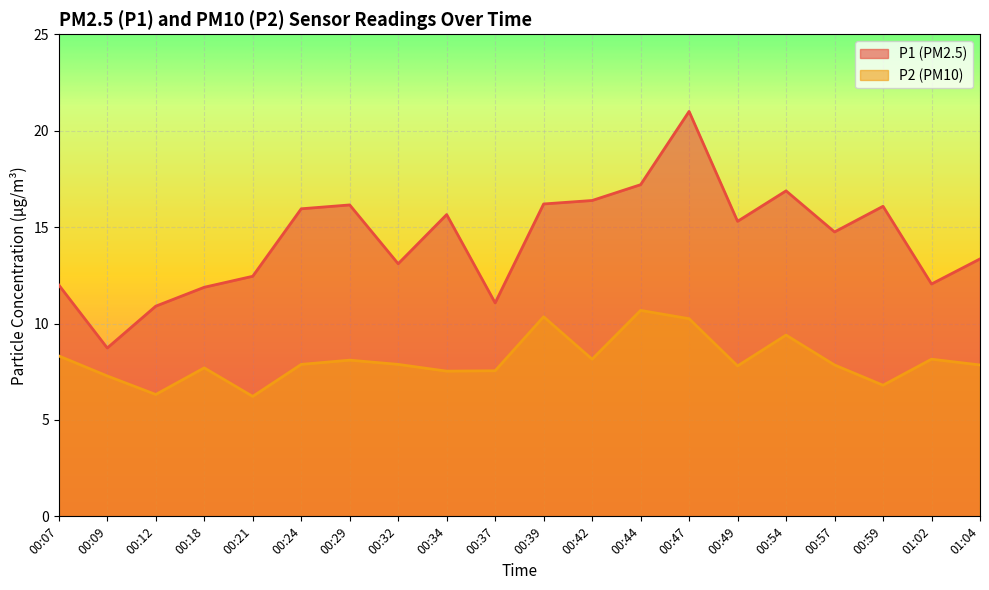

Count the number of data series in this chart.

2